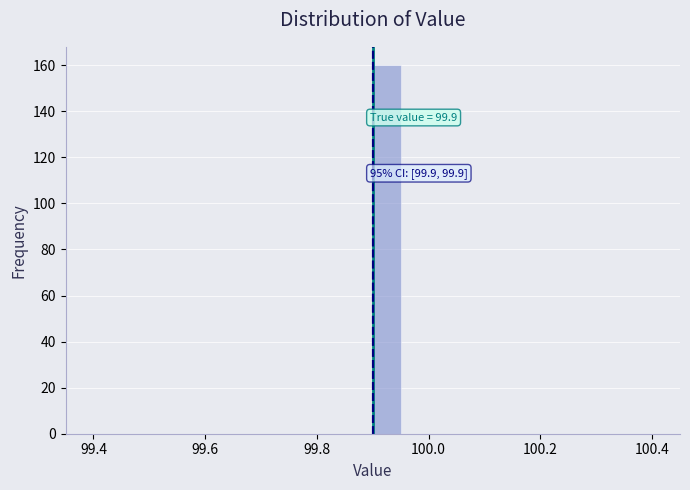

Around what value on the x-axis is the tallest bar? Give the approximate position of its centre, as read against the axis.

99.92